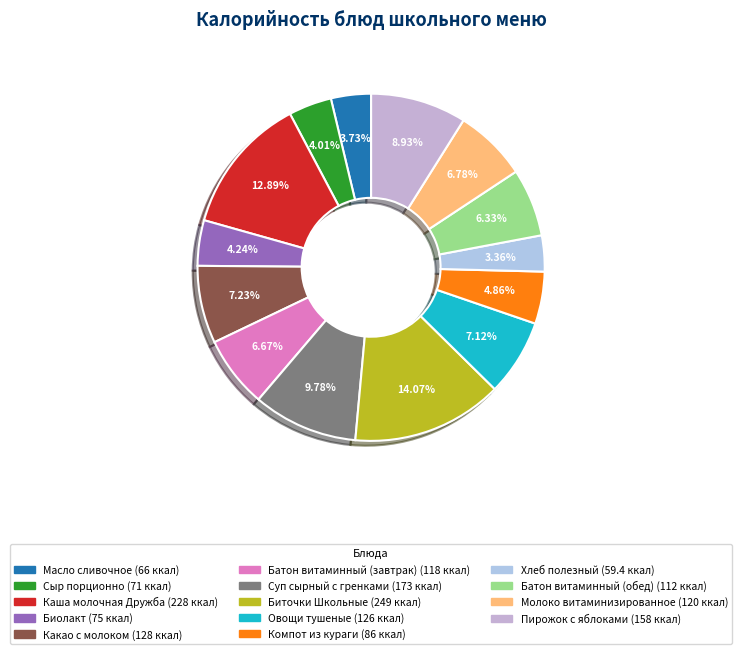

How many segments does this pie chart have?

14